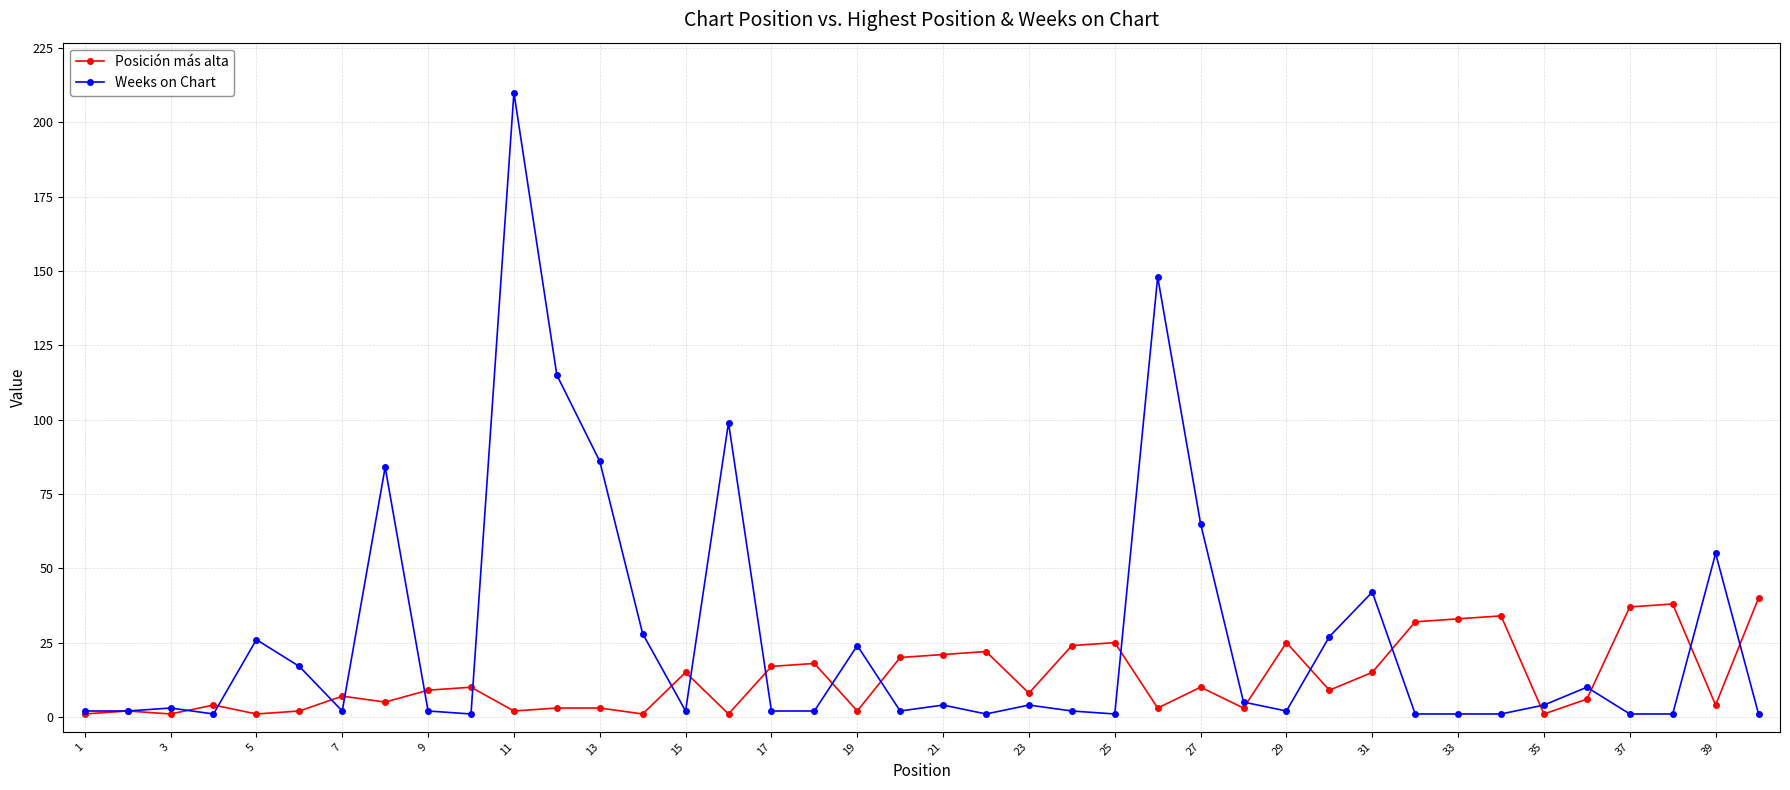

Which series has the widest spread of values?

Weeks on Chart